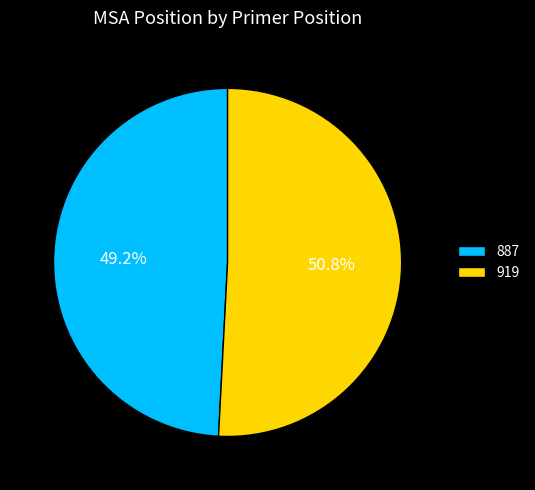

To the nearest percent, what portion does 919 represent?

51%